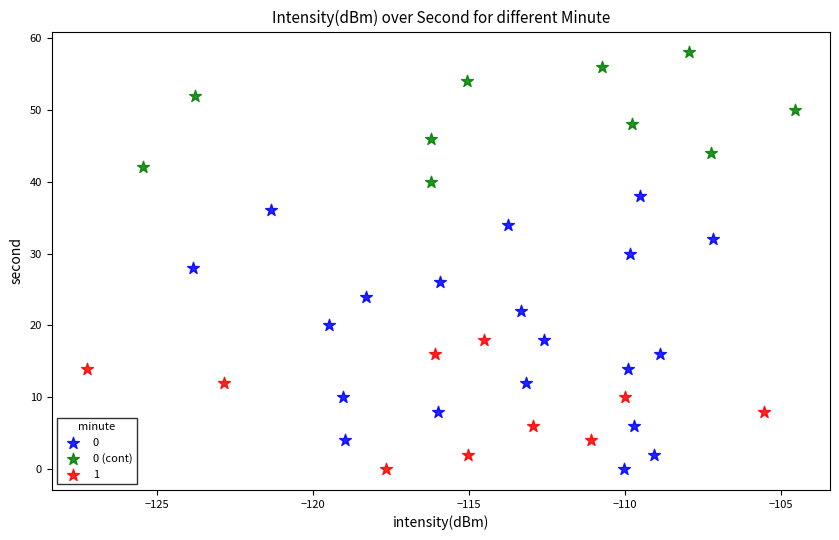

What are all the series names shown in the legend?

0, 0 (cont), 1